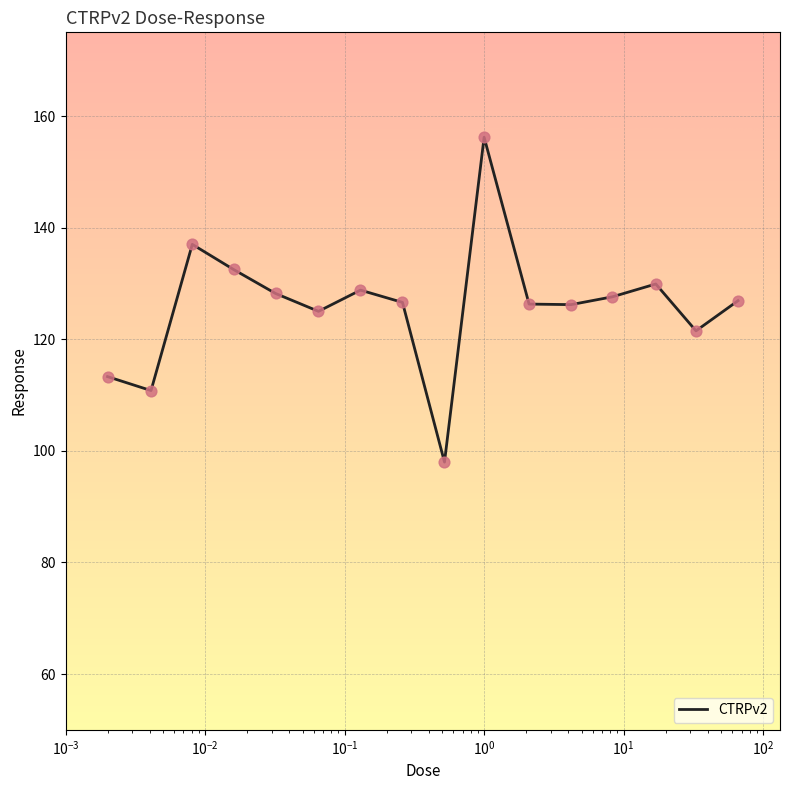

What is the difference between the maximum and minimum values?

58.2